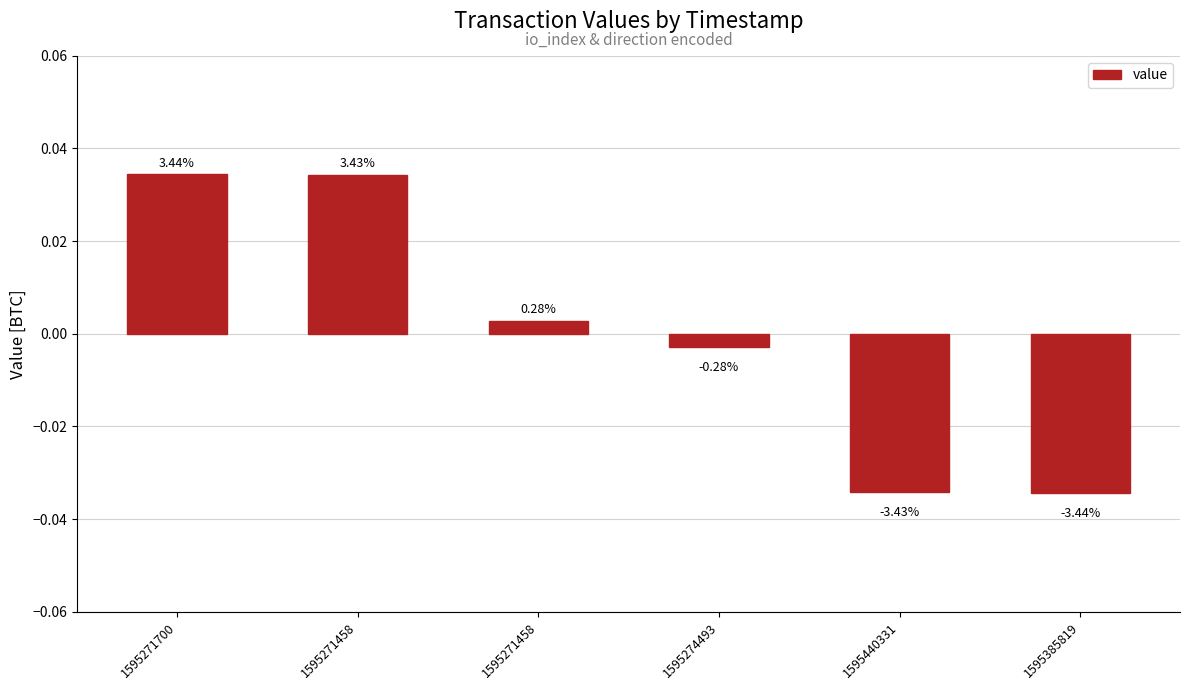

Between 1595271700 and 1595440331, which is larger?

1595271700